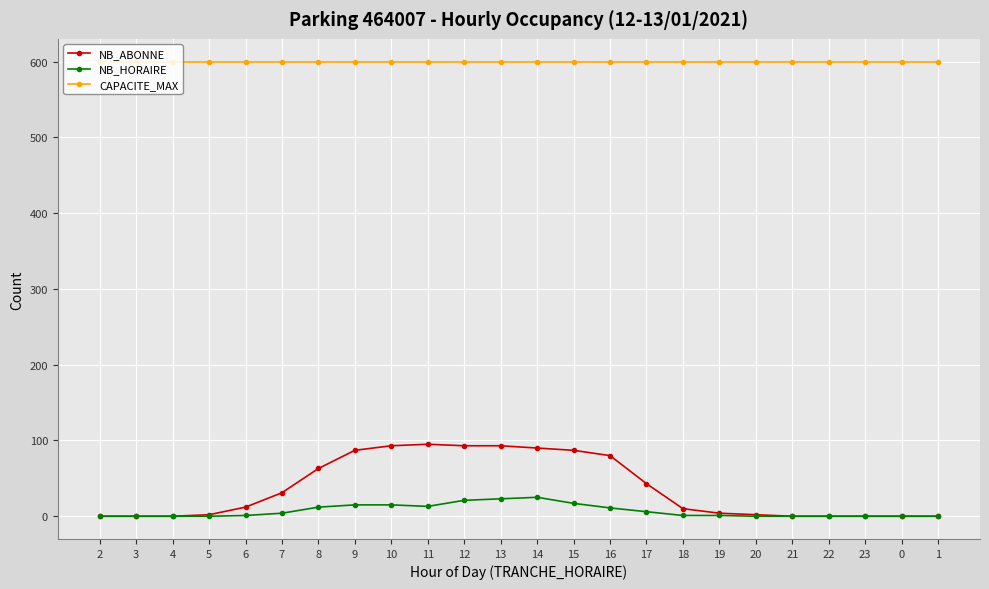

How many series are shown in this chart?

3